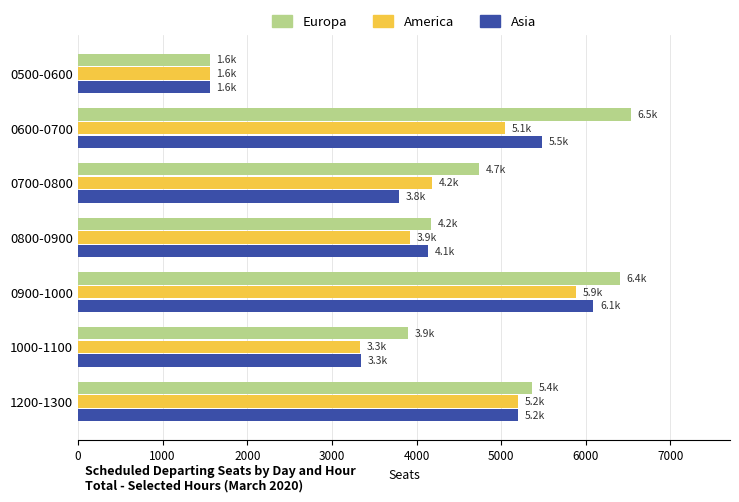

What are all the series names shown in the legend?

Europa, America, Asia